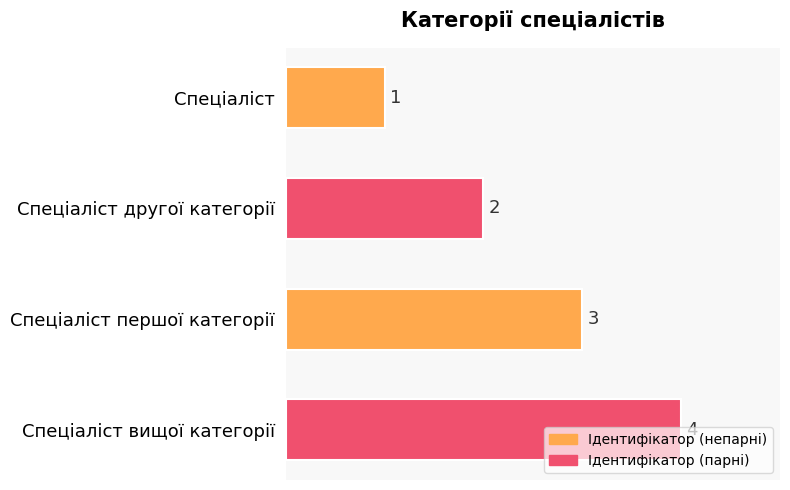

What is the ratio of the value at Спеціаліст першої категорії to the value at Спеціаліст другої категорії?

1.5